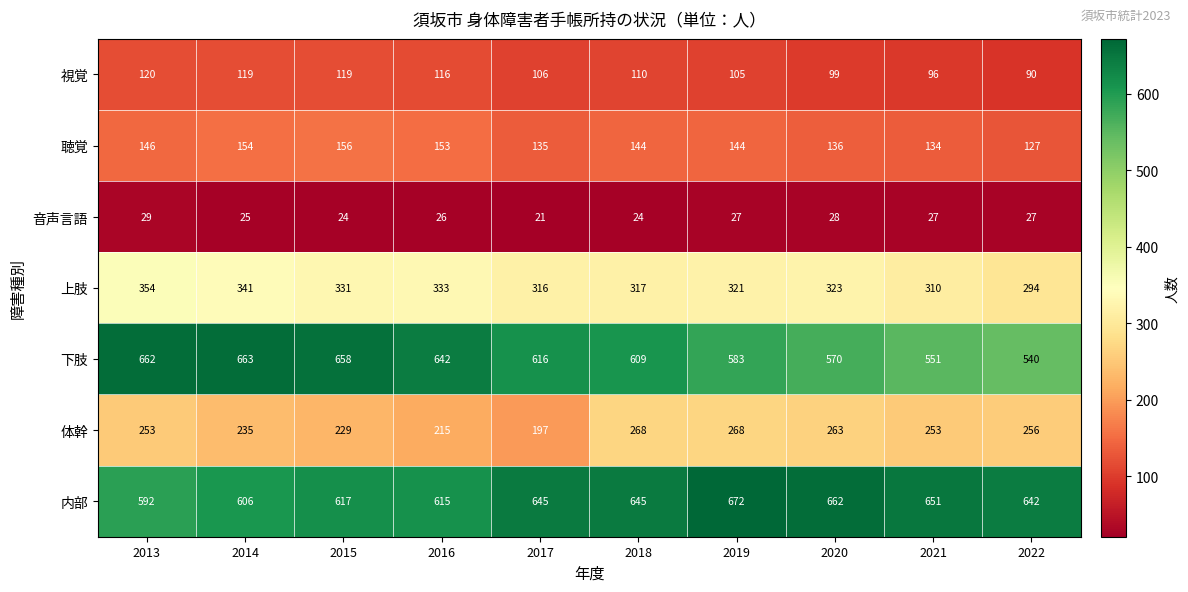

At which category is the sum across all series the highest?

2013